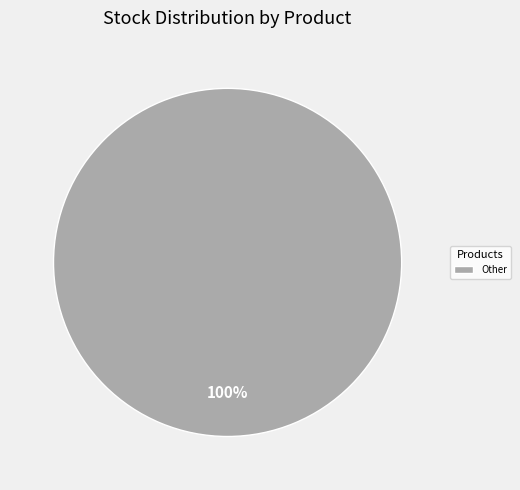

Is there any slice that represents more than half of the pie?

Yes